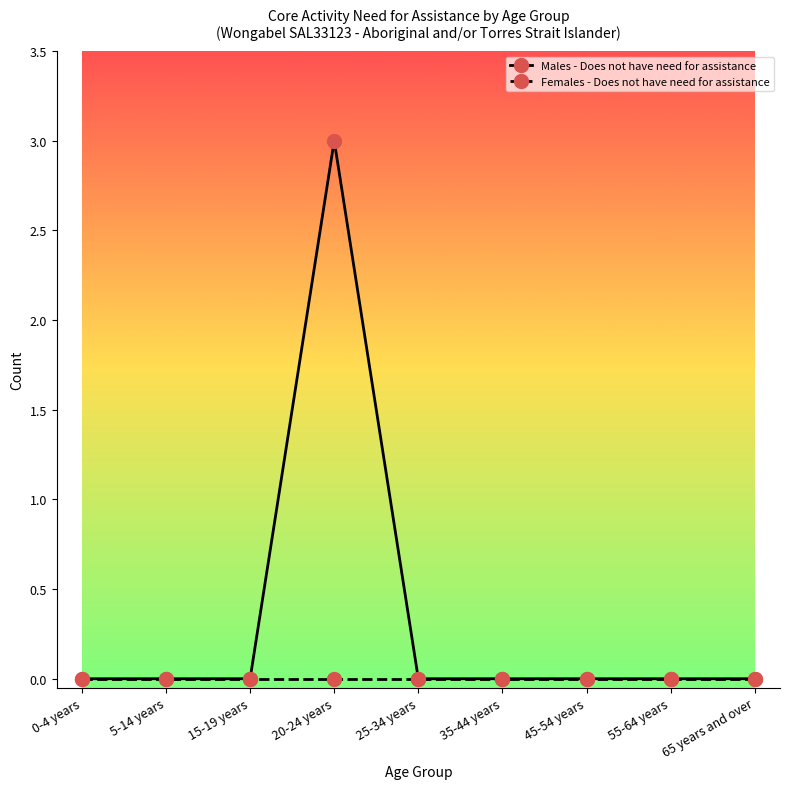

How many data points does each series have?

9